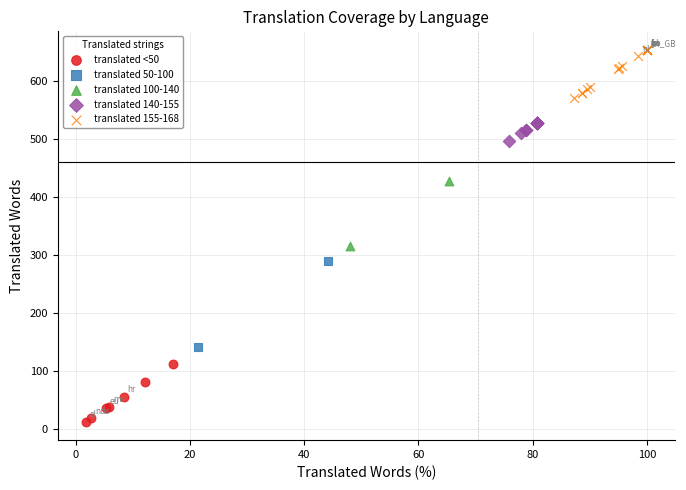

What are all the series names shown in the legend?

translated <50, translated 50-100, translated 100-140, translated 140-155, translated 155-168